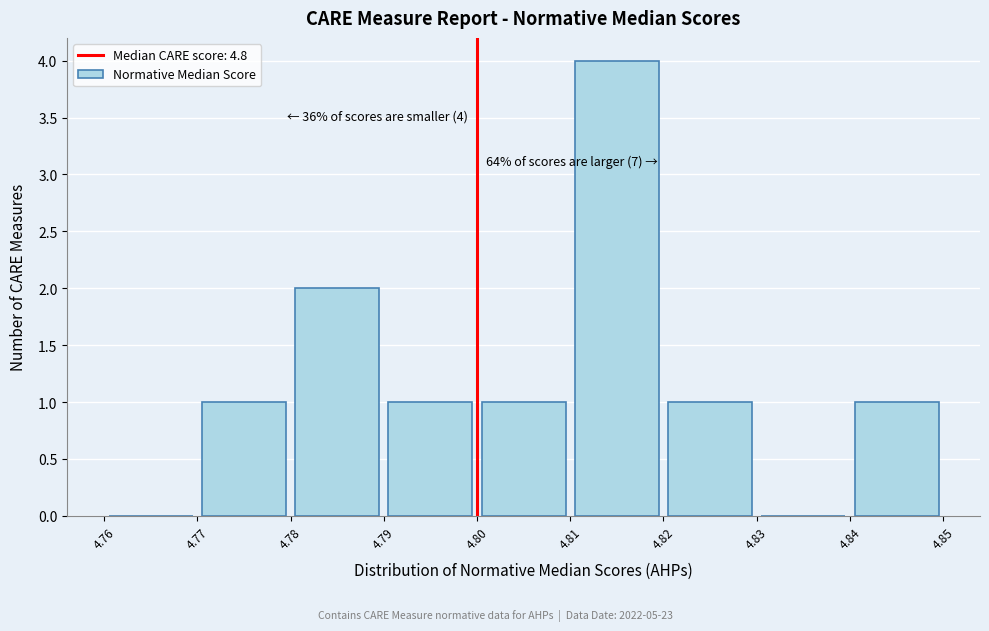

Which range on the x-axis has the tallest bar?

4.81 to 4.82